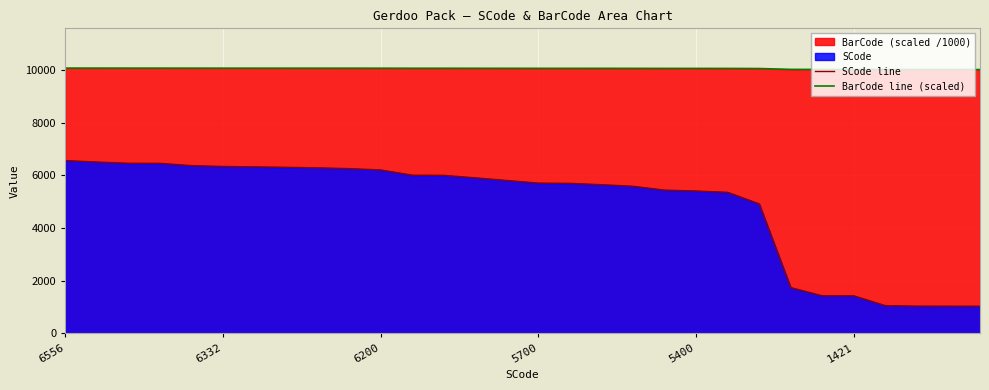

The SCode line series shows 5350.0 at 21. True or false?

True